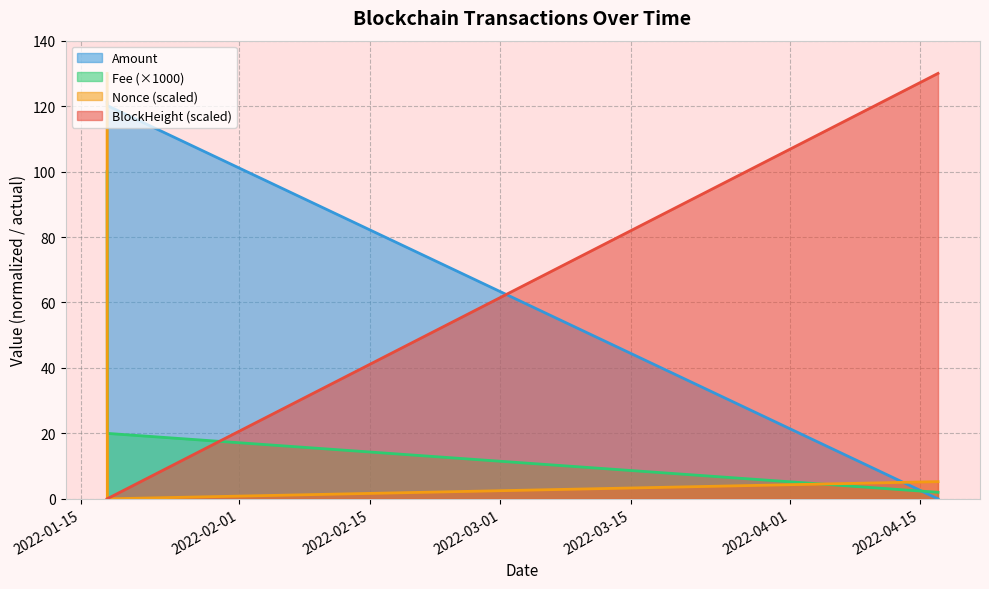

What is the highest value of the BlockHeight (scaled) series?

130.0